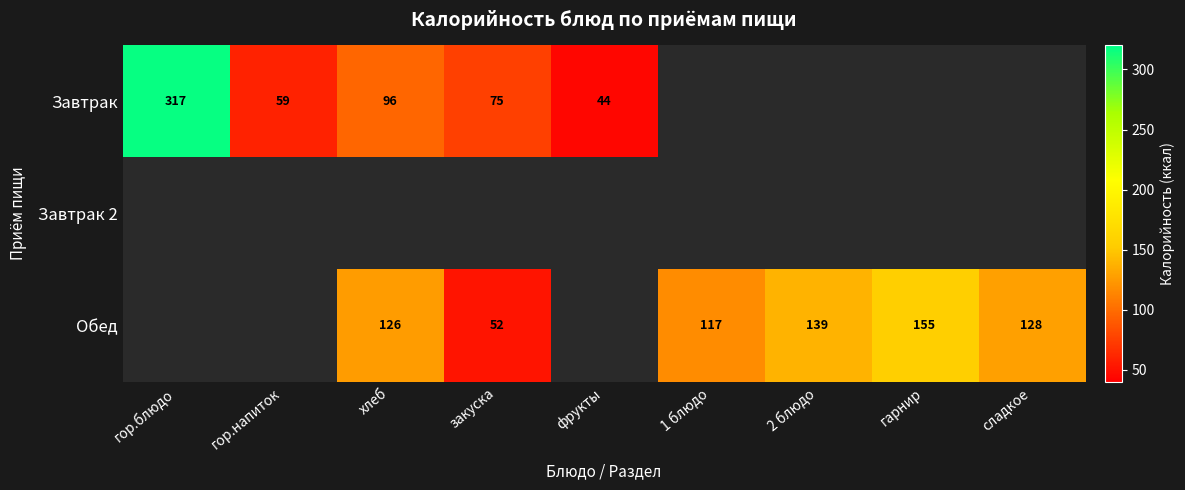

How many data points does each series have?

9